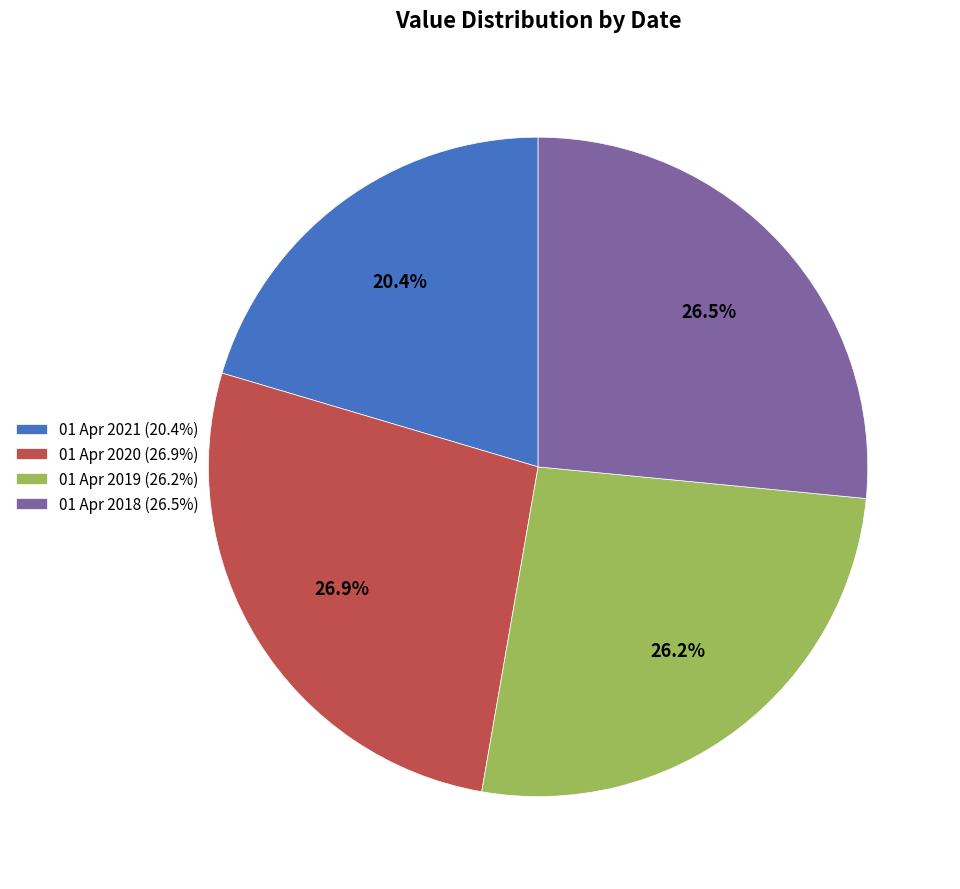

What is the smallest slice in the pie chart?

01 Apr 2021